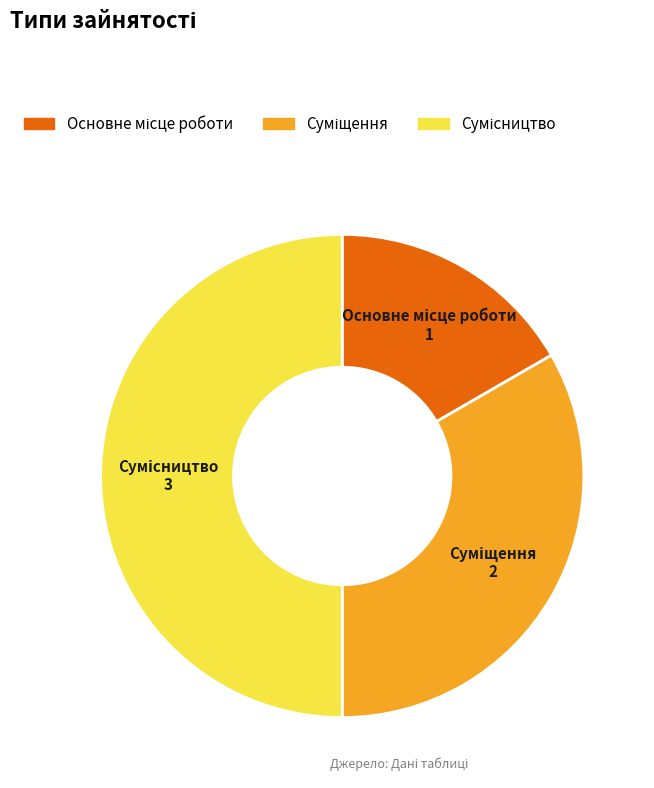

What is the change in value from Основне місце роботи to Сумісництво?

+2